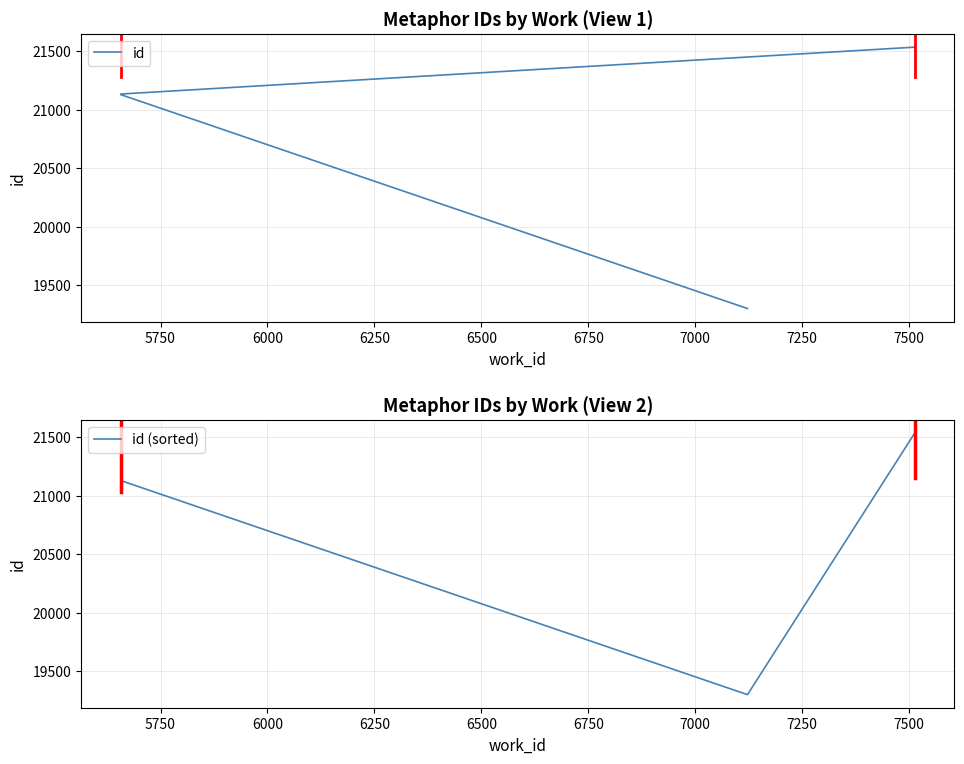

The id series shows 7413 at 5750. True or false?

False